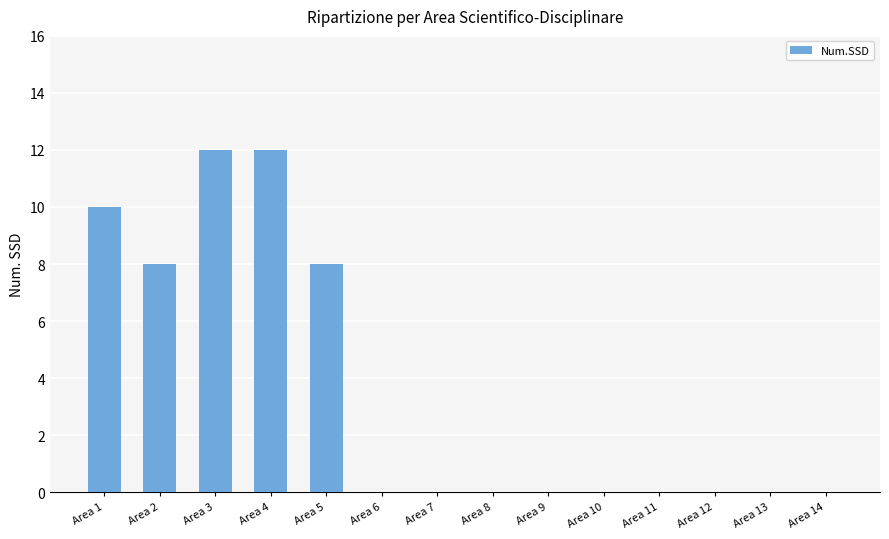

The value at Area 8 is 0. True or false?

True